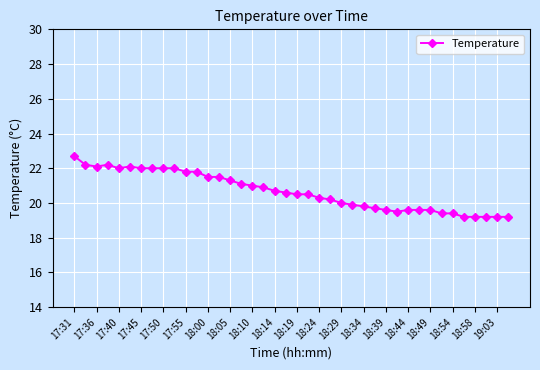

What is the minimum value shown in the chart?

19.2